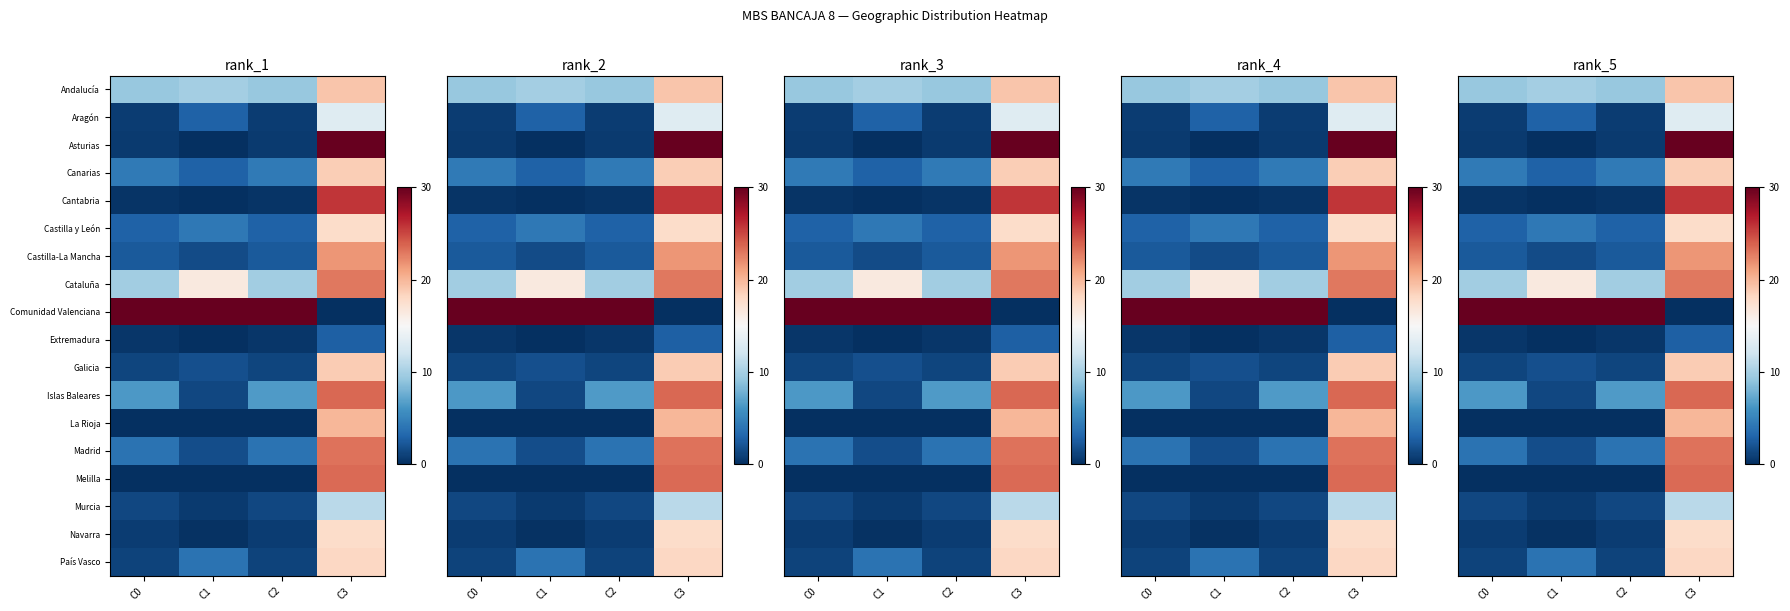

How many values in Comunidad Valenciana are above zero?

3